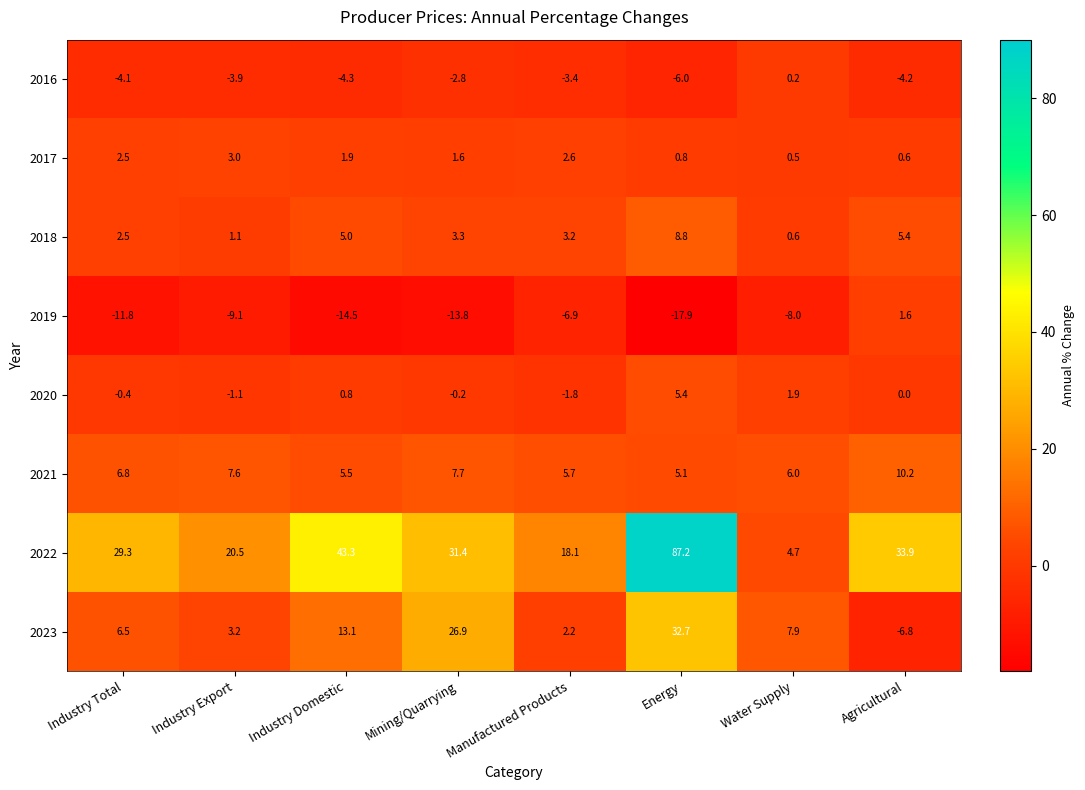

What is the spread (max minus min) of values at Industry Domestic?

57.8